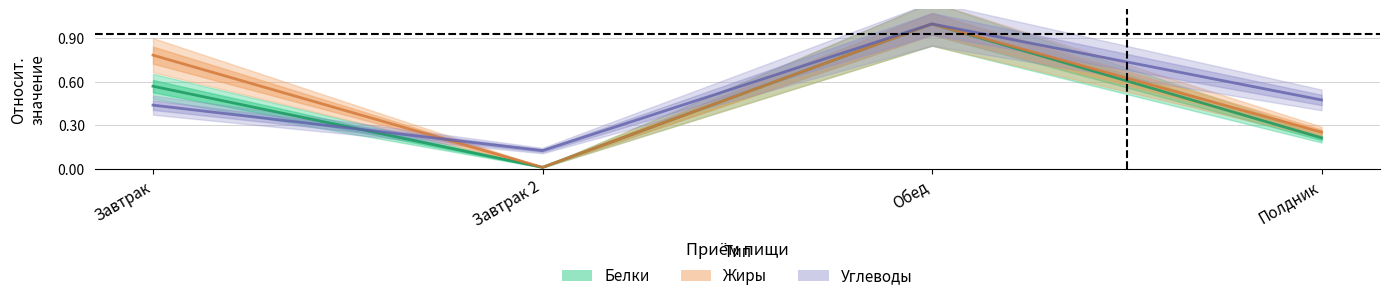

Does the chart display data point markers on the line(s)?

No